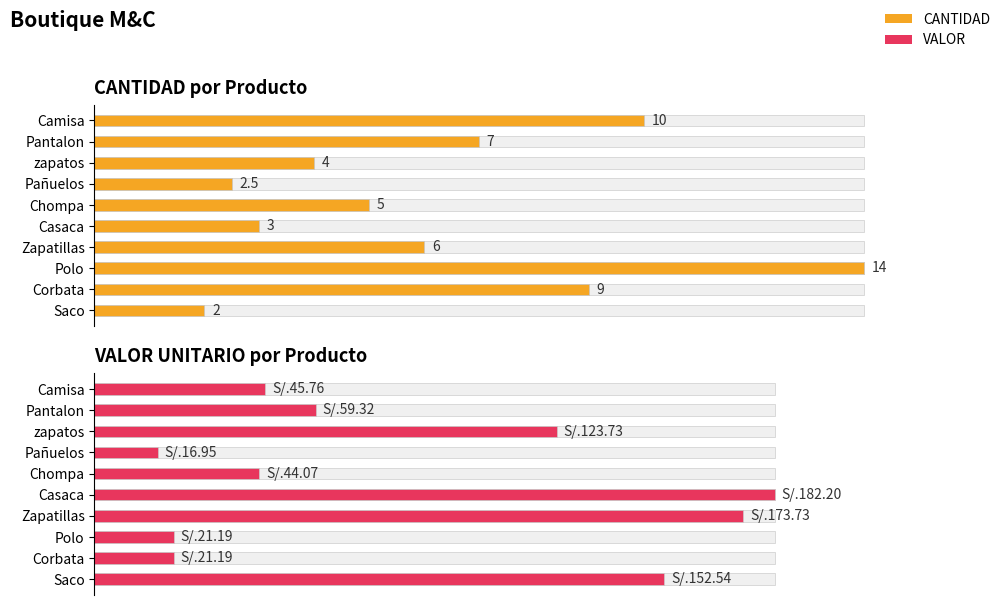

Rank the series by their maximum value, from lowest to highest.

CANTIDAD, VALOR